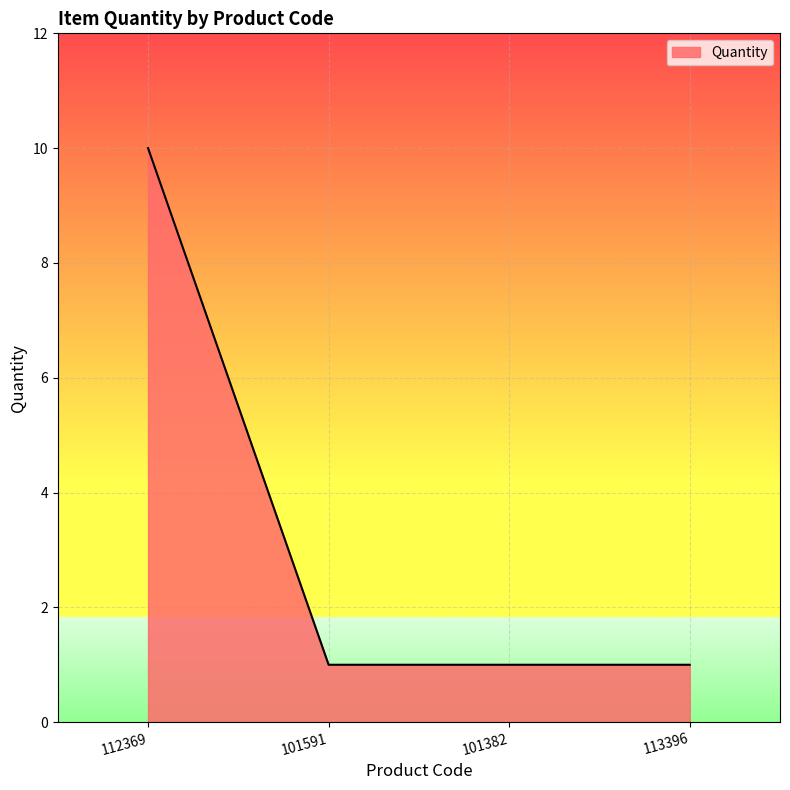

What is the sum of all values?

13